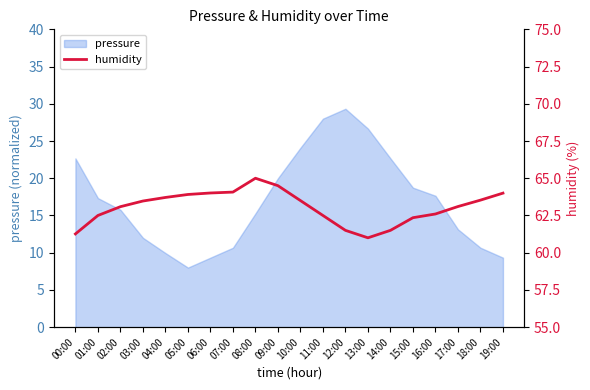

The value of pressure at 18:00 is 10.7. True or false?

True